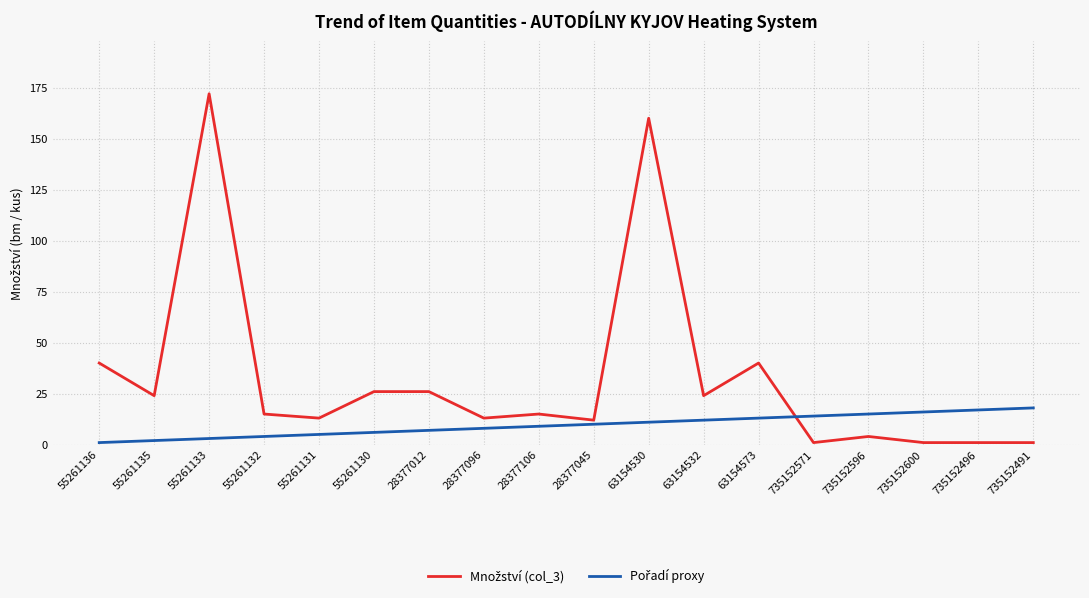

What position from the right is 55261131?

14